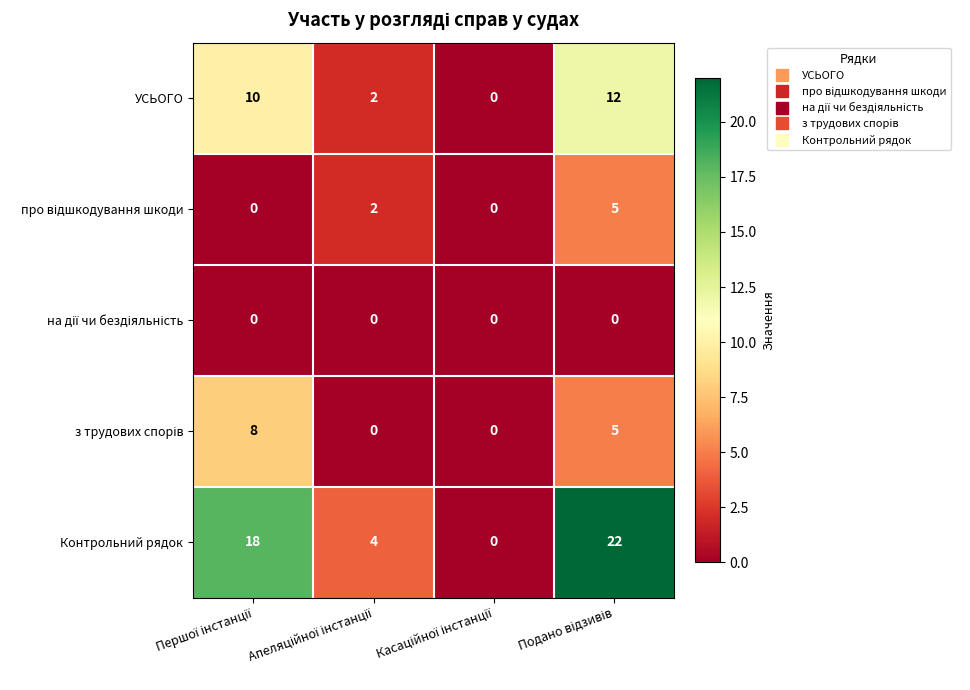

Which series has the largest range (max minus min)?

Контрольний рядок